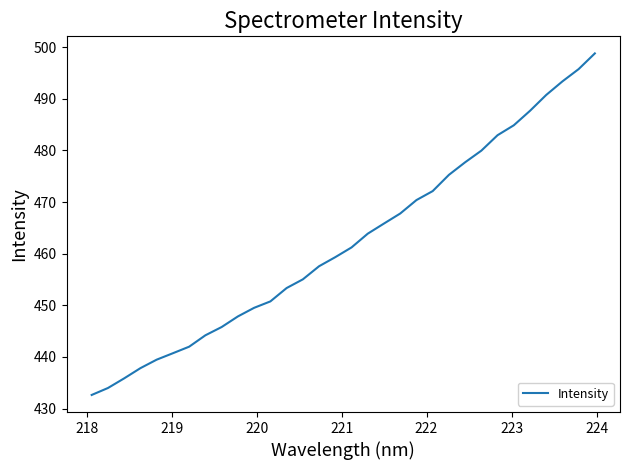

What is the maximum value shown in the chart?

498.8